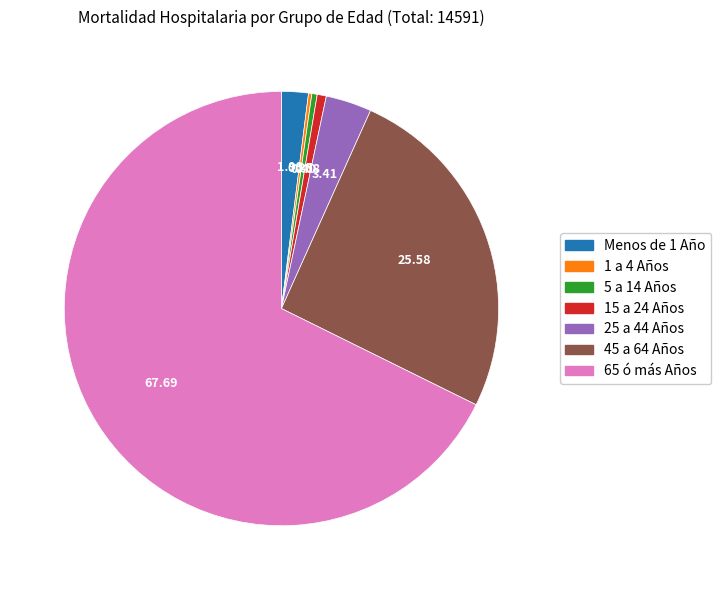

Does any single category account for the majority?

Yes